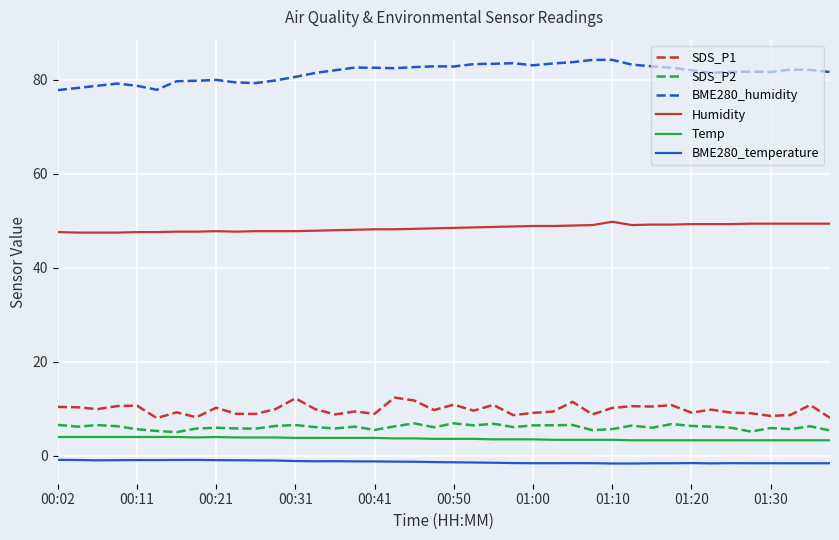

What is the highest value of the Temp series?

4.0